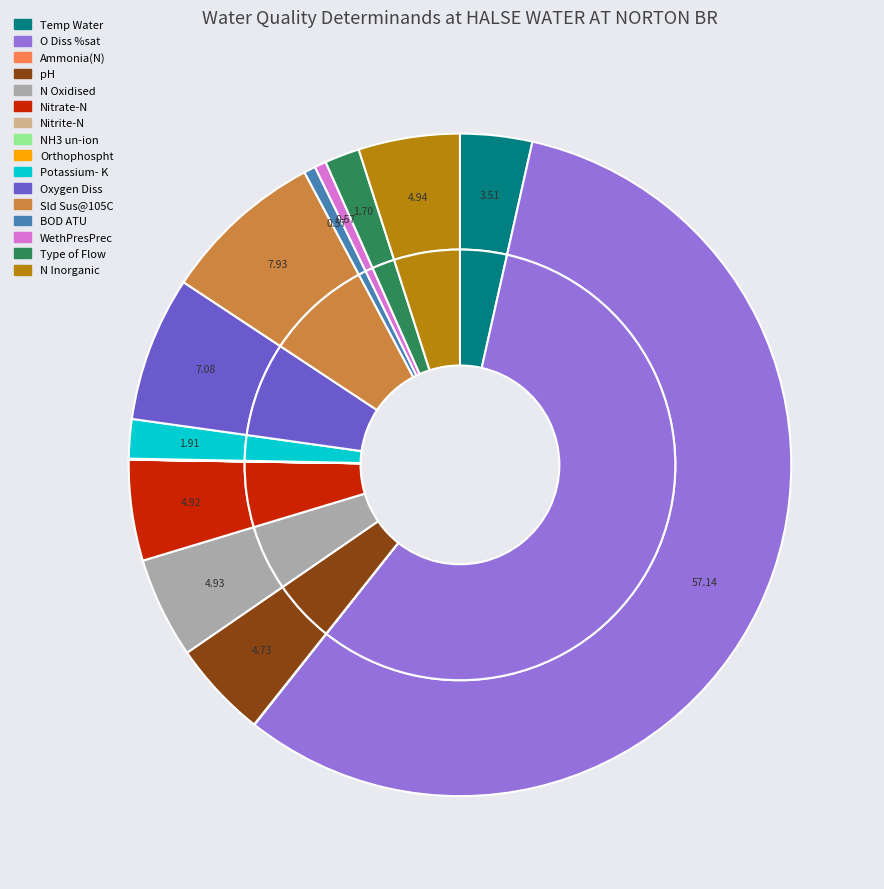

True or false: Sld Sus@105C accounts for 2% of the total.

False